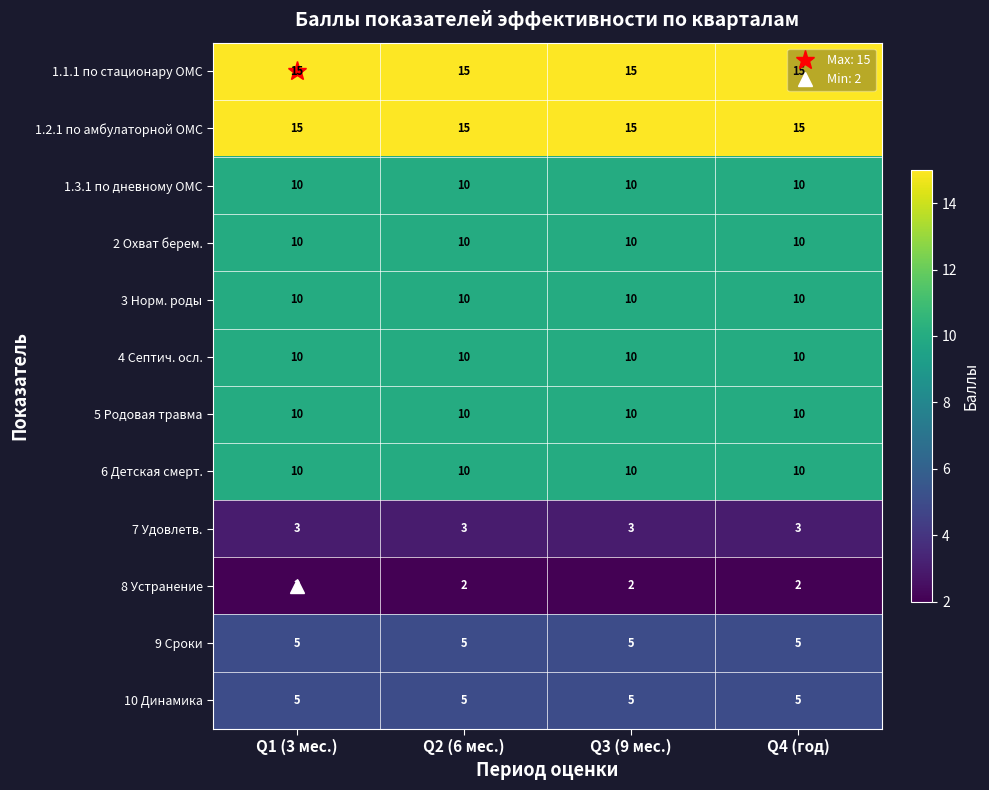

What is the approximate value of 5 Родовая травма at Q1 (3 мес.)?

10